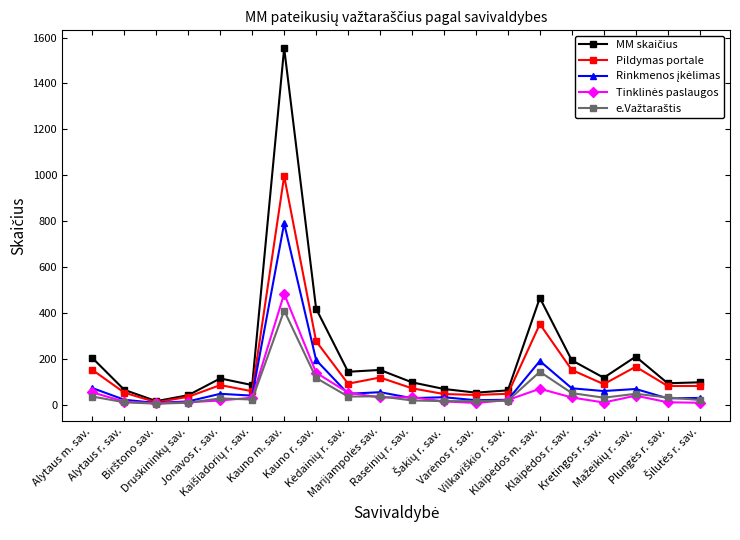

How many lines are shown in the chart?

5